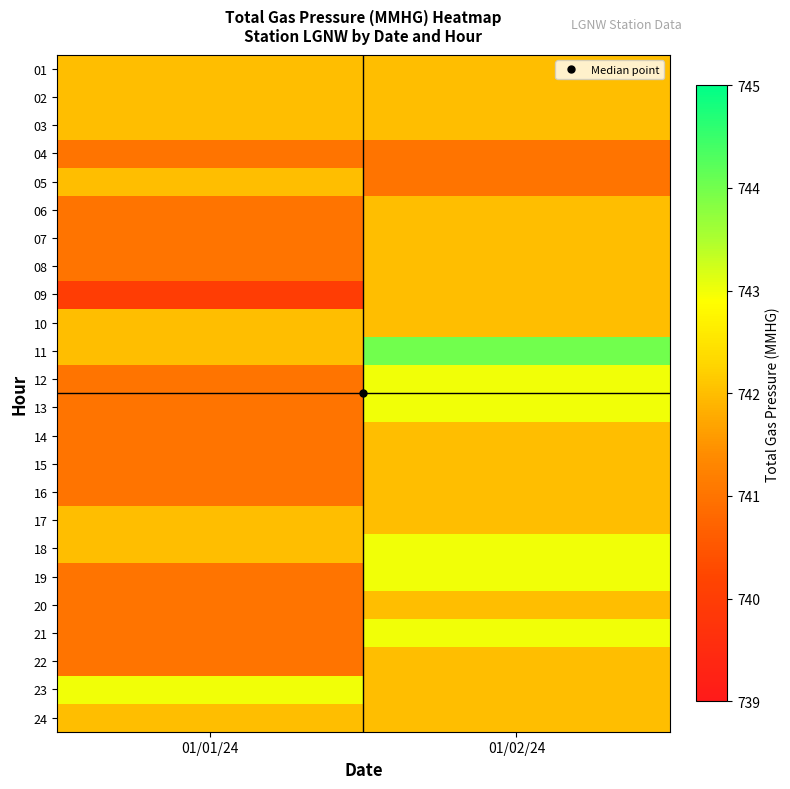

Reading left to right, list all the values displayed in this chart.

01: 01/01/24=742	01/02/24=742
02: 01/01/24=742	01/02/24=742
03: 01/01/24=742	01/02/24=742
04: 01/01/24=741	01/02/24=741
05: 01/01/24=742	01/02/24=741
06: 01/01/24=741	01/02/24=742
07: 01/01/24=741	01/02/24=742
08: 01/01/24=741	01/02/24=742
09: 01/01/24=740	01/02/24=742
10: 01/01/24=742	01/02/24=742
11: 01/01/24=742	01/02/24=744
12: 01/01/24=741	01/02/24=743
13: 01/01/24=741	01/02/24=743
14: 01/01/24=741	01/02/24=742
15: 01/01/24=741	01/02/24=742
16: 01/01/24=741	01/02/24=742
17: 01/01/24=742	01/02/24=742
18: 01/01/24=742	01/02/24=743
19: 01/01/24=741	01/02/24=743
20: 01/01/24=741	01/02/24=742
21: 01/01/24=741	01/02/24=743
22: 01/01/24=741	01/02/24=742
23: 01/01/24=743	01/02/24=742
24: 01/01/24=742	01/02/24=742